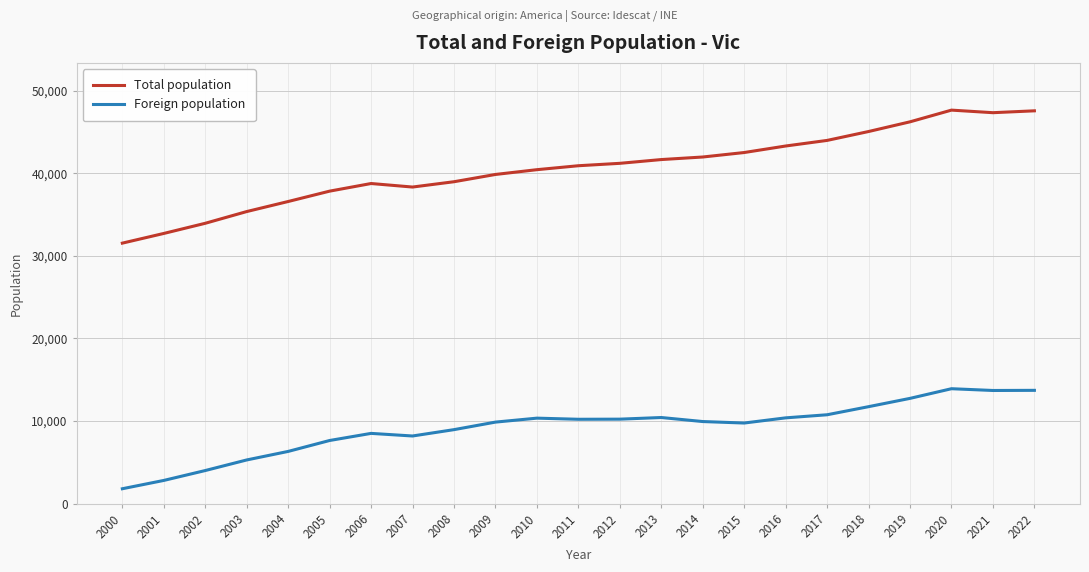

In Foreign population, how many points are higher than both neighbors (excluding endpoints)?

4